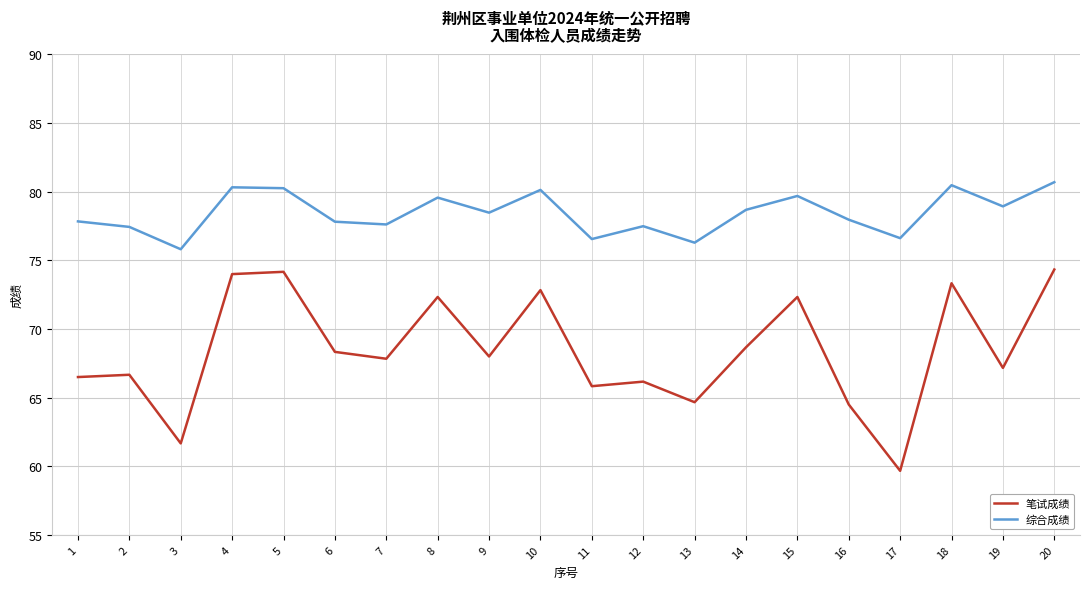

What are all the series names shown in the legend?

笔试成绩, 综合成绩